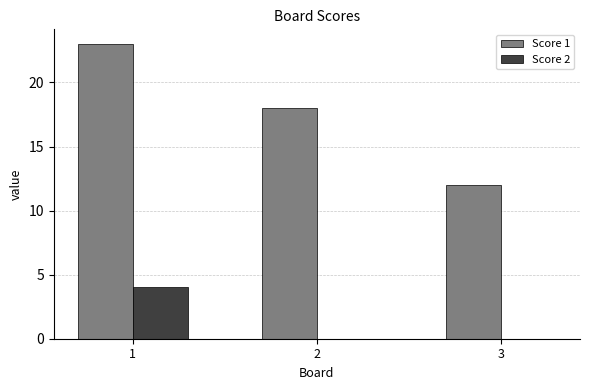

Which series has the largest total across all categories?

Score 1